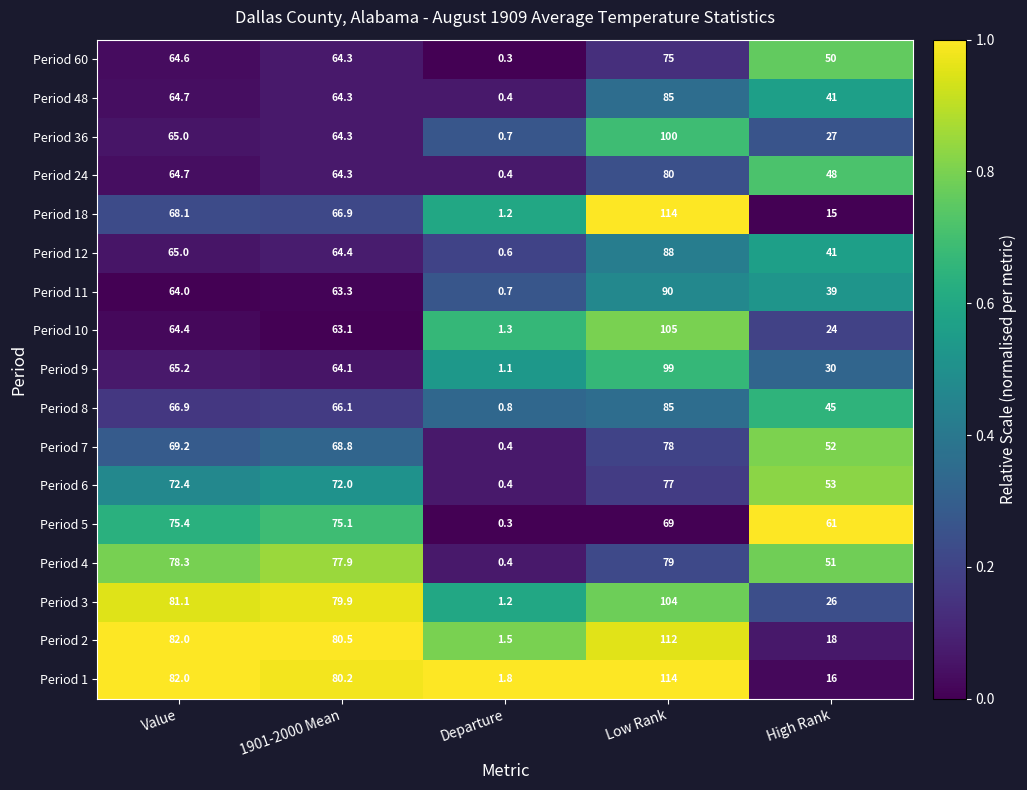

At which label does Period 12 first exceed 64?

Value